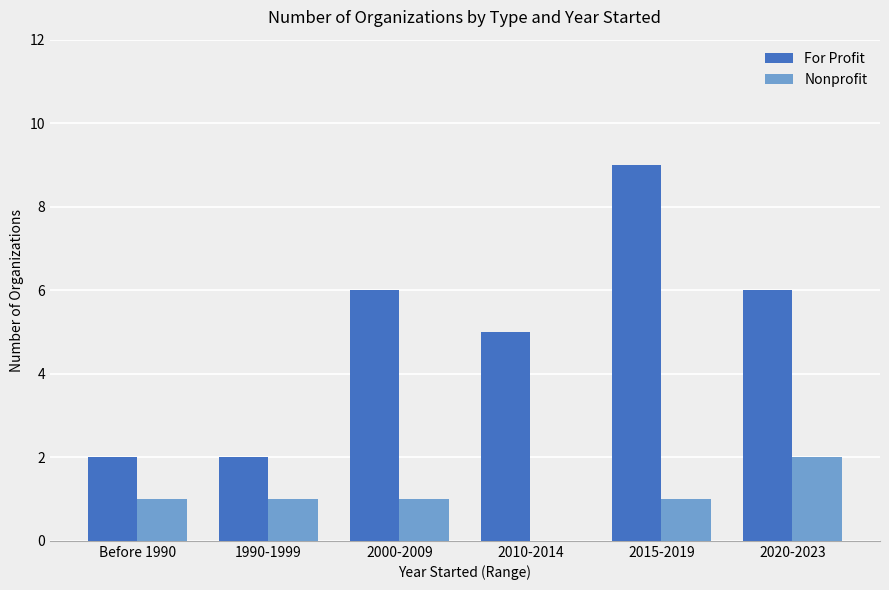

What is the greatest value displayed?

9